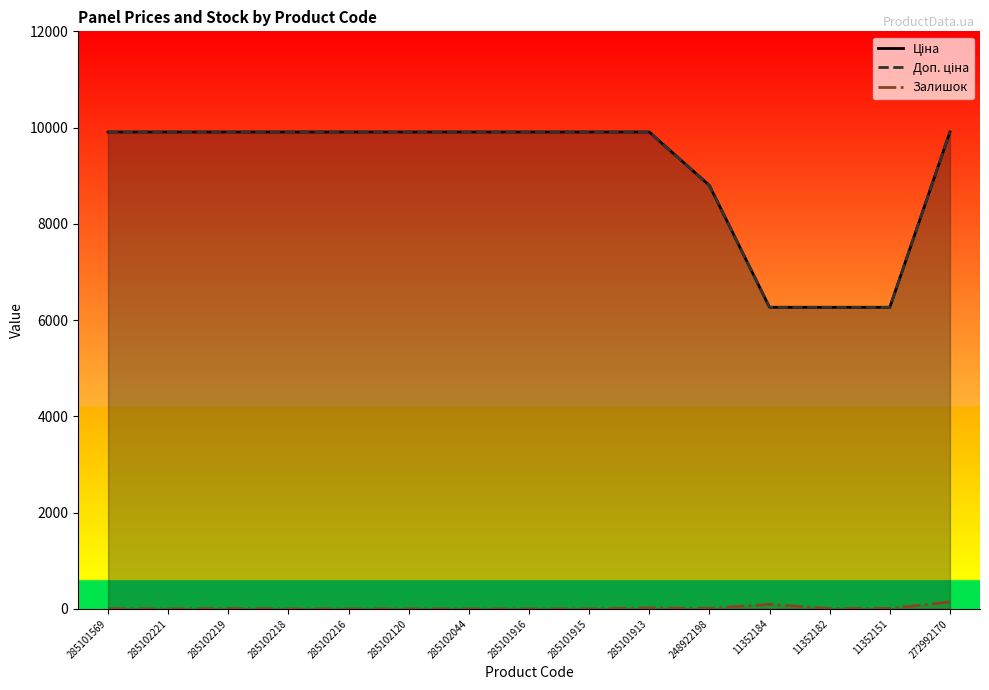

True or false: Ціна and Доп. ціна cross at least once.

False